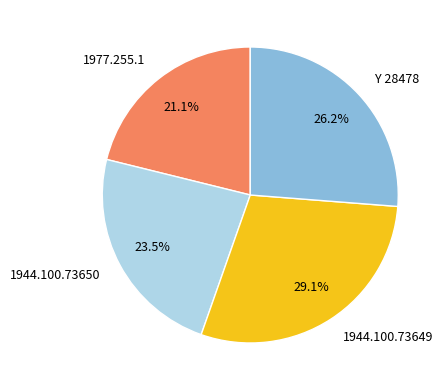

How many slices are in this pie chart?

4